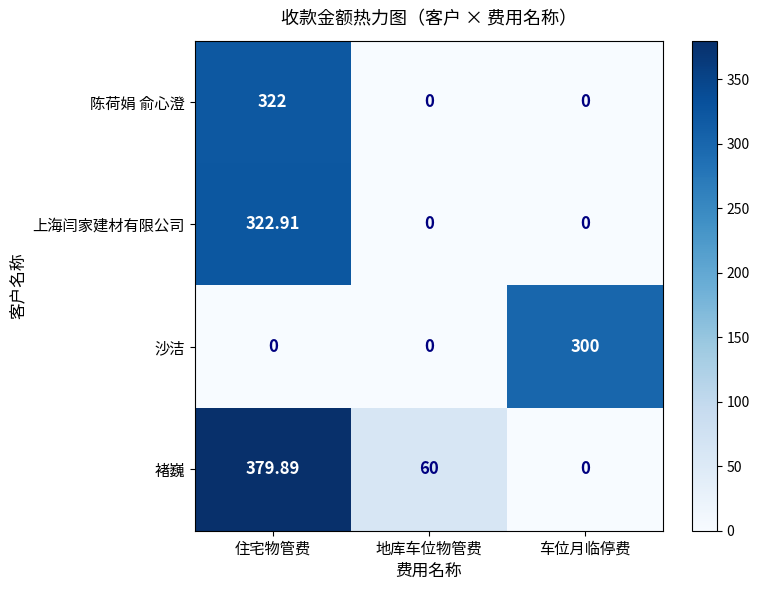

Rank the series by their maximum value, from lowest to highest.

沙洁, 陈荷娟 俞心澄, 上海闫家建材有限公司, 褚巍